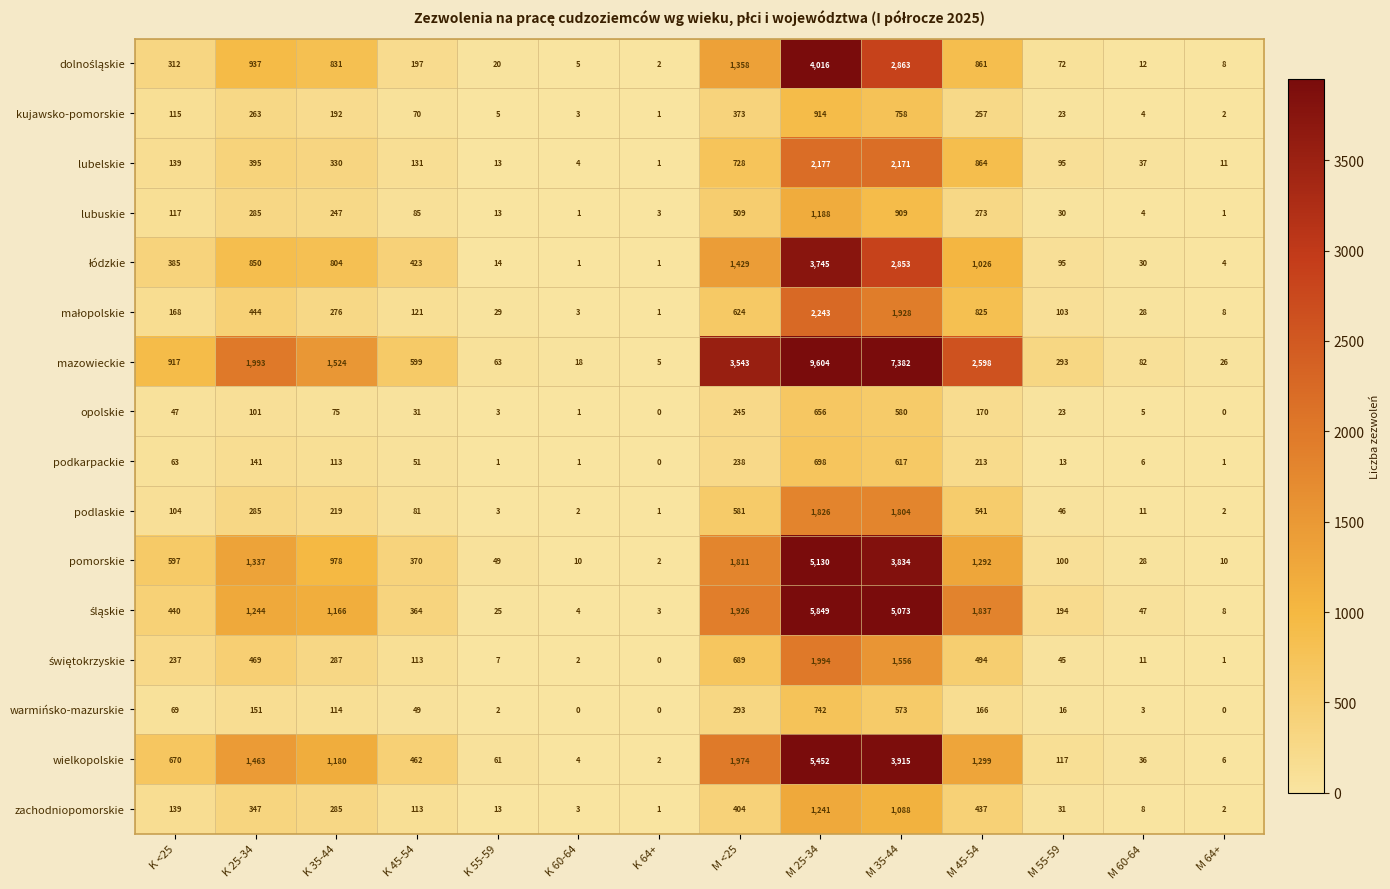

Which series has the largest range (max minus min)?

mazowieckie